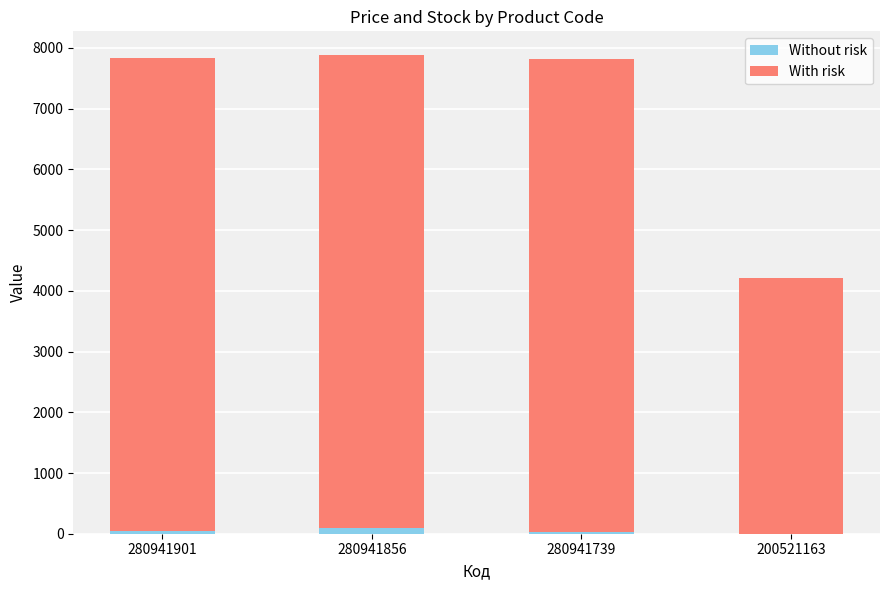

The Without risk series shows 2.0 at 200521163. True or false?

True